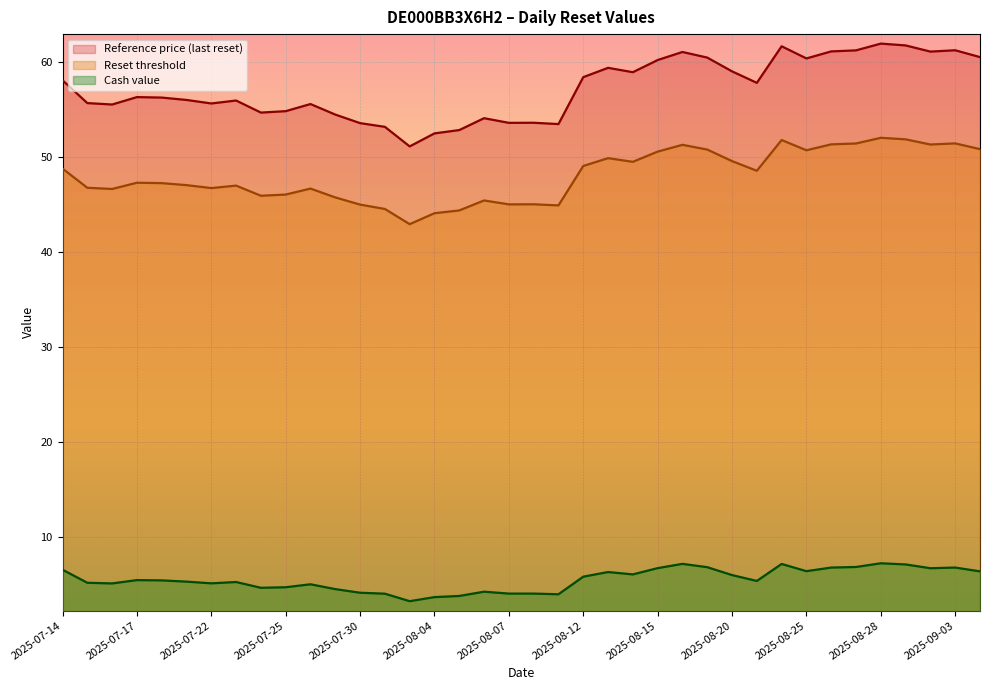

The value of Reference price (last reset) at 15 is 52.5. True or false?

True